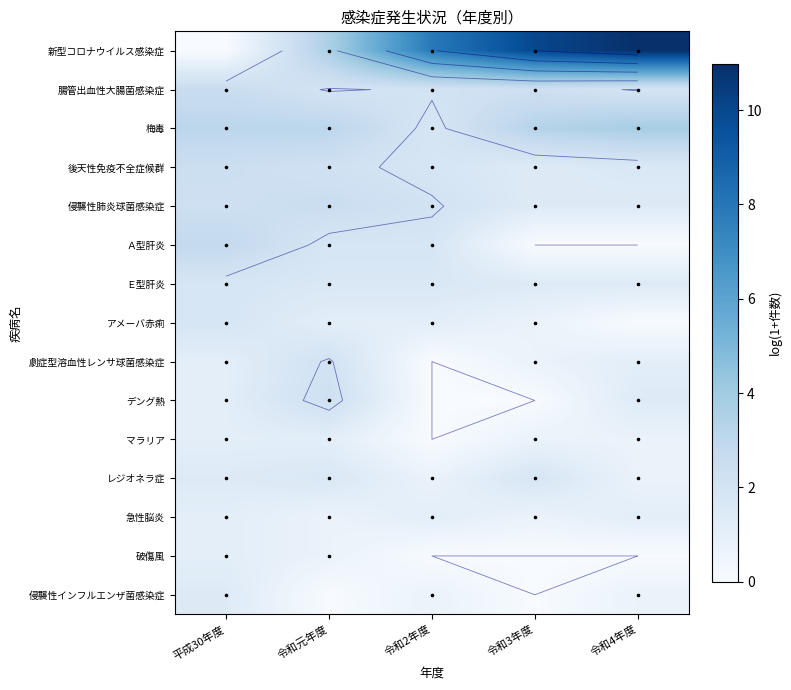

Which has a higher value, 令和元年度 or 平成30年度?

令和元年度